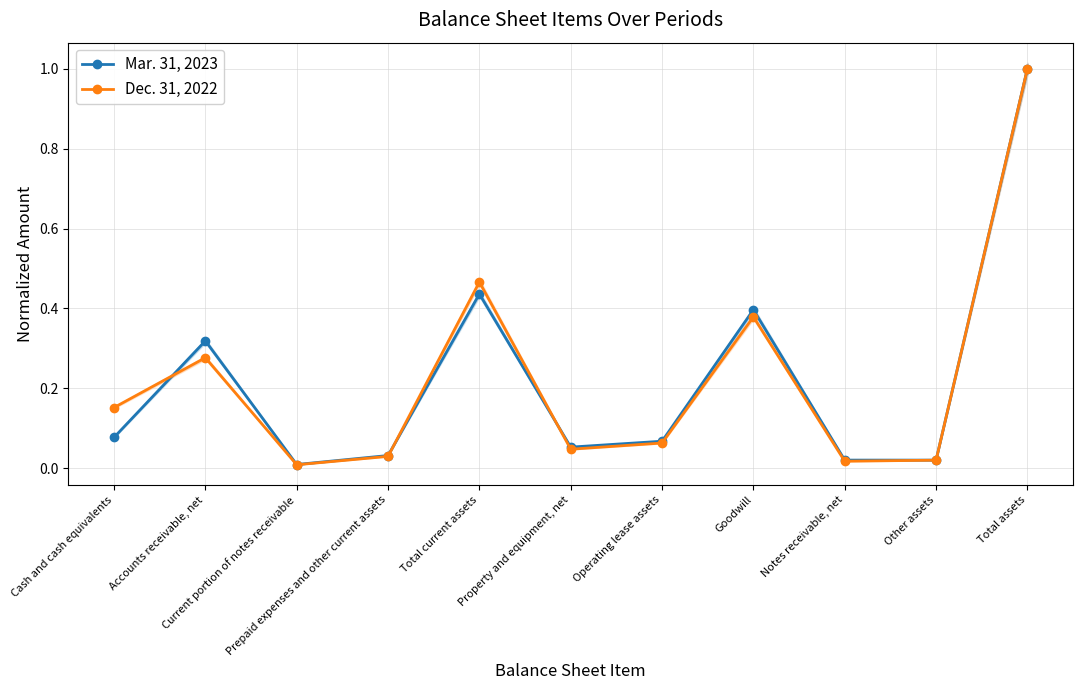

The value of Mar. 31, 2023 at Accounts receivable, net is 0.3. True or false?

True